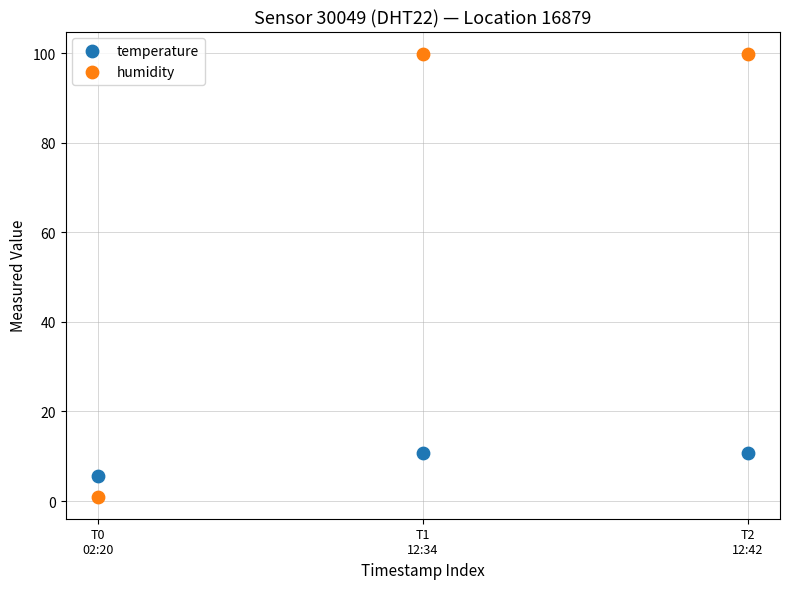

Which series contains the lowest Y value?

humidity